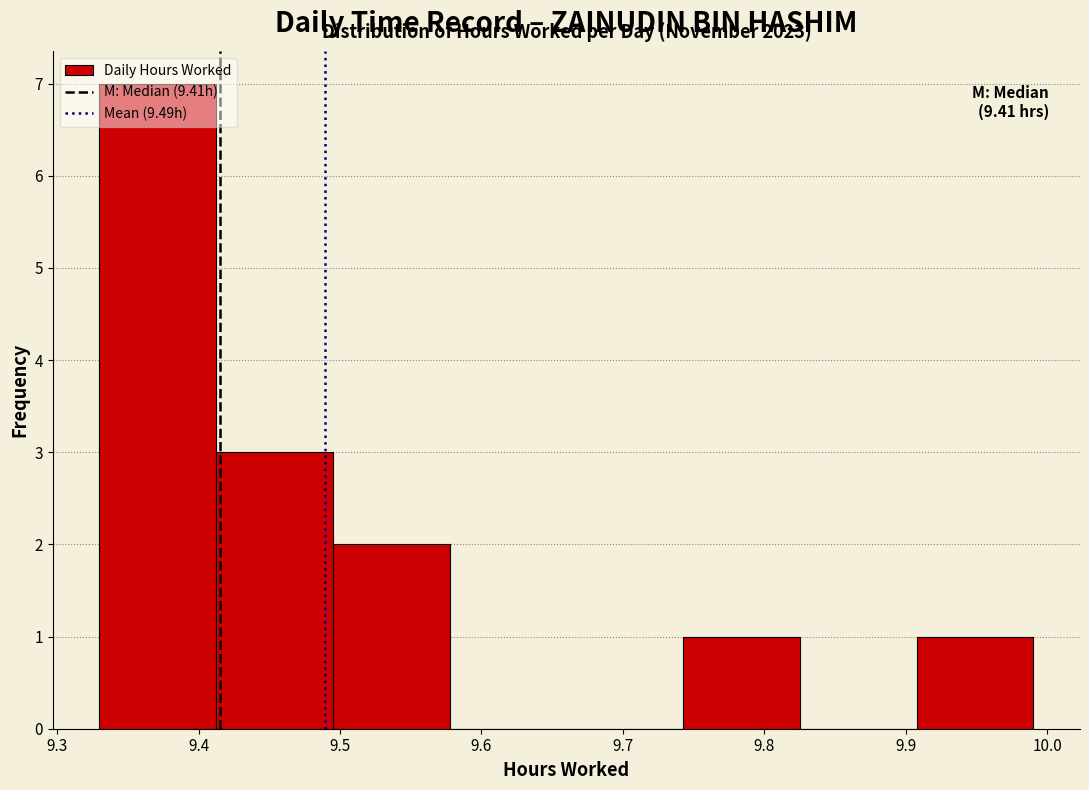

Over which range of the x-axis is the bar tallest?

9.33 to 9.41